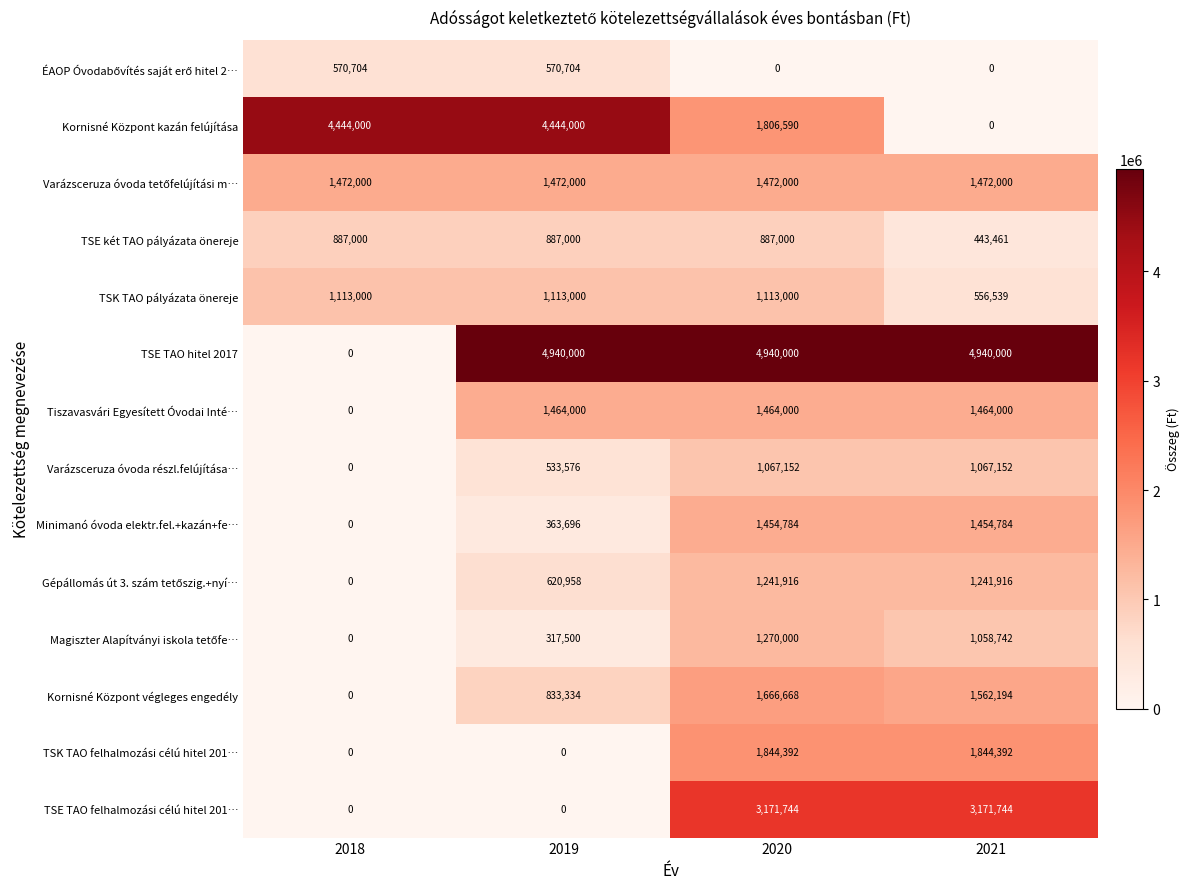

Is it true that Tiszavasvári Egyesített Óvodai Inté… equals 1464000 at 2020?

True